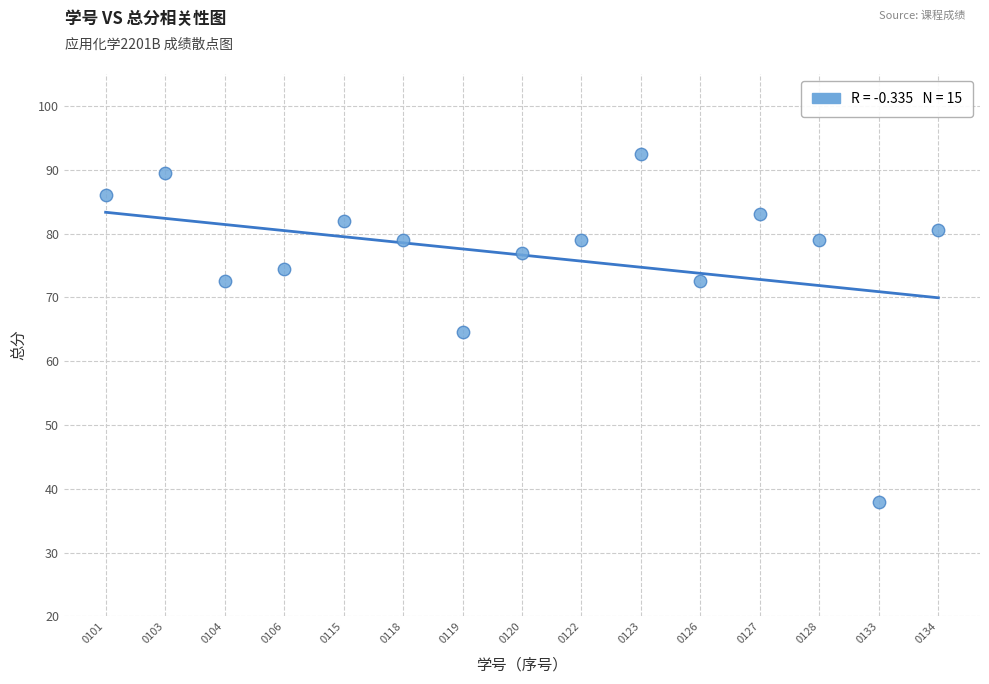

What is the range of Y values (max minus min)?

54.5